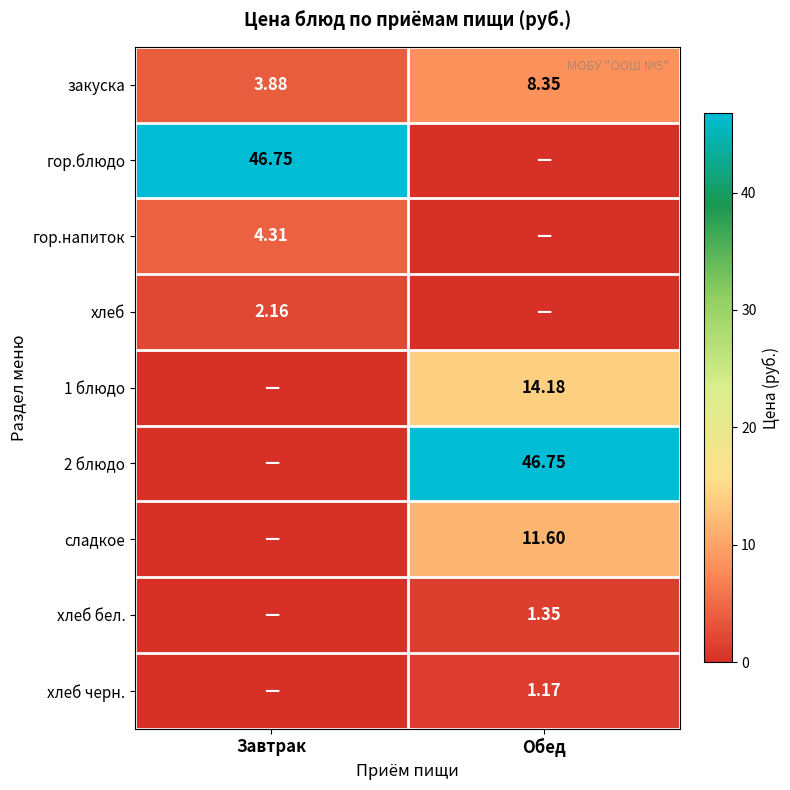

Where is хлеб черн. nearest to the value 0?

Завтрак